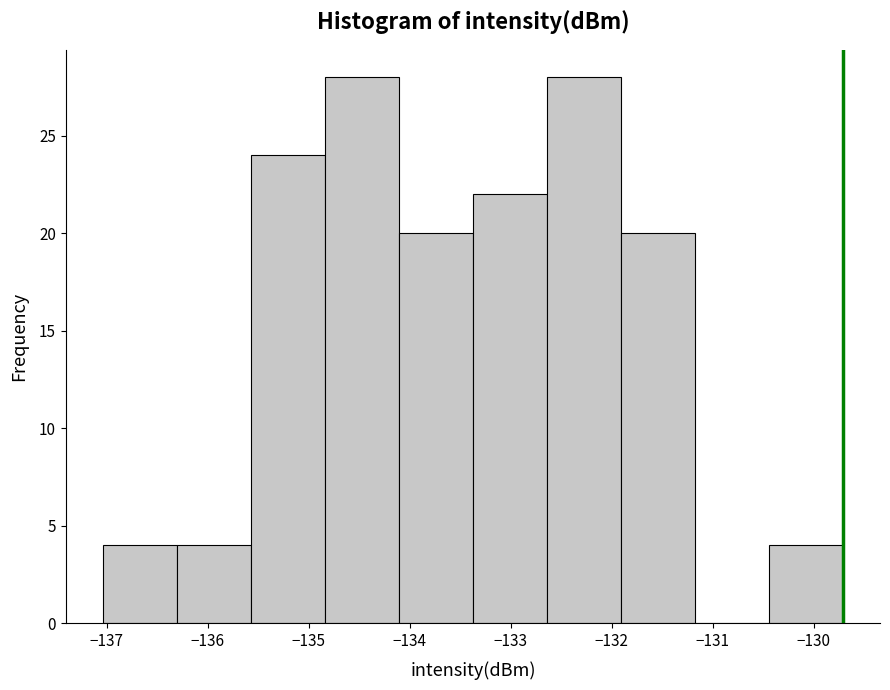

Reading left to right, list every bar in this chart as the range it spans on the x-axis followed by its height. Neither the bar edges nor the heights are printed on the chart, so give them approximately, as read against the axes.

-137.0 to -136.3: 4
-136.3 to -135.6: 4
-135.6 to -134.8: 24
-134.8 to -134.1: 28
-134.1 to -133.4: 20
-133.4 to -132.6: 22
-132.6 to -131.9: 28
-131.9 to -131.2: 20
-131.2 to -130.4: 0
-130.4 to -129.7: 4